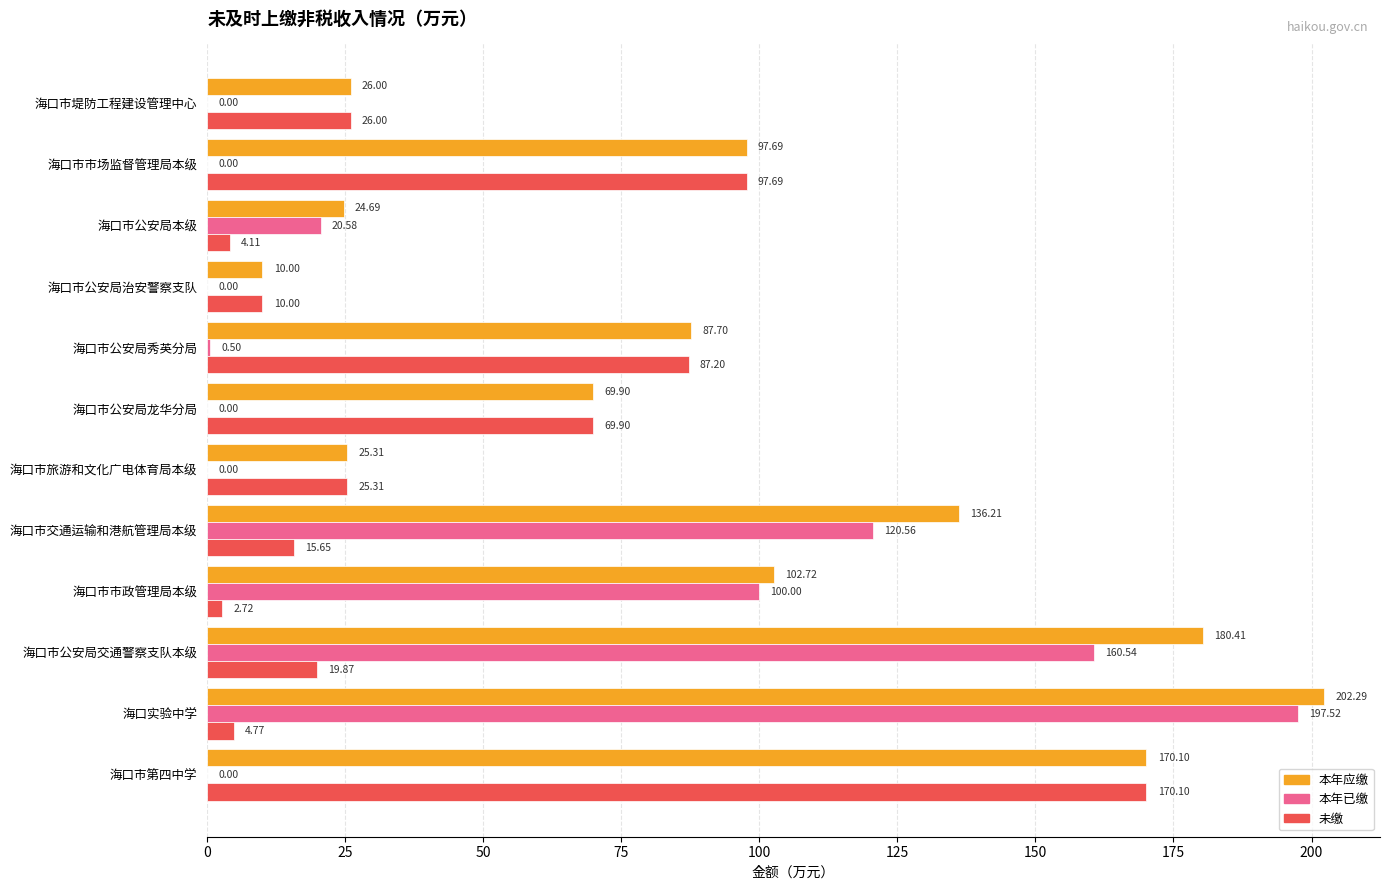

Is the value of 本年应缴 at 海口市交通运输和港航管理局本级 greater than the value of 未缴 at 海口市公安局龙华分局?

Yes